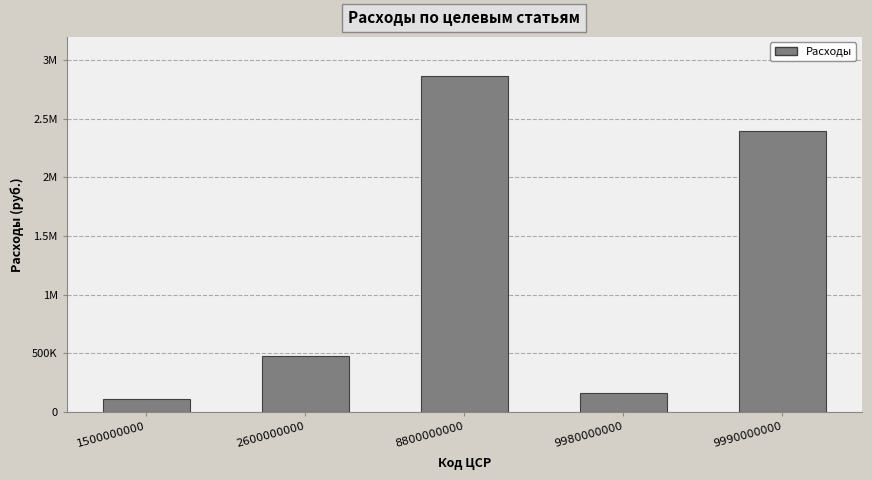

Approximately how many times larger is the value at 2600000000 compared to 1500000000?

4.3